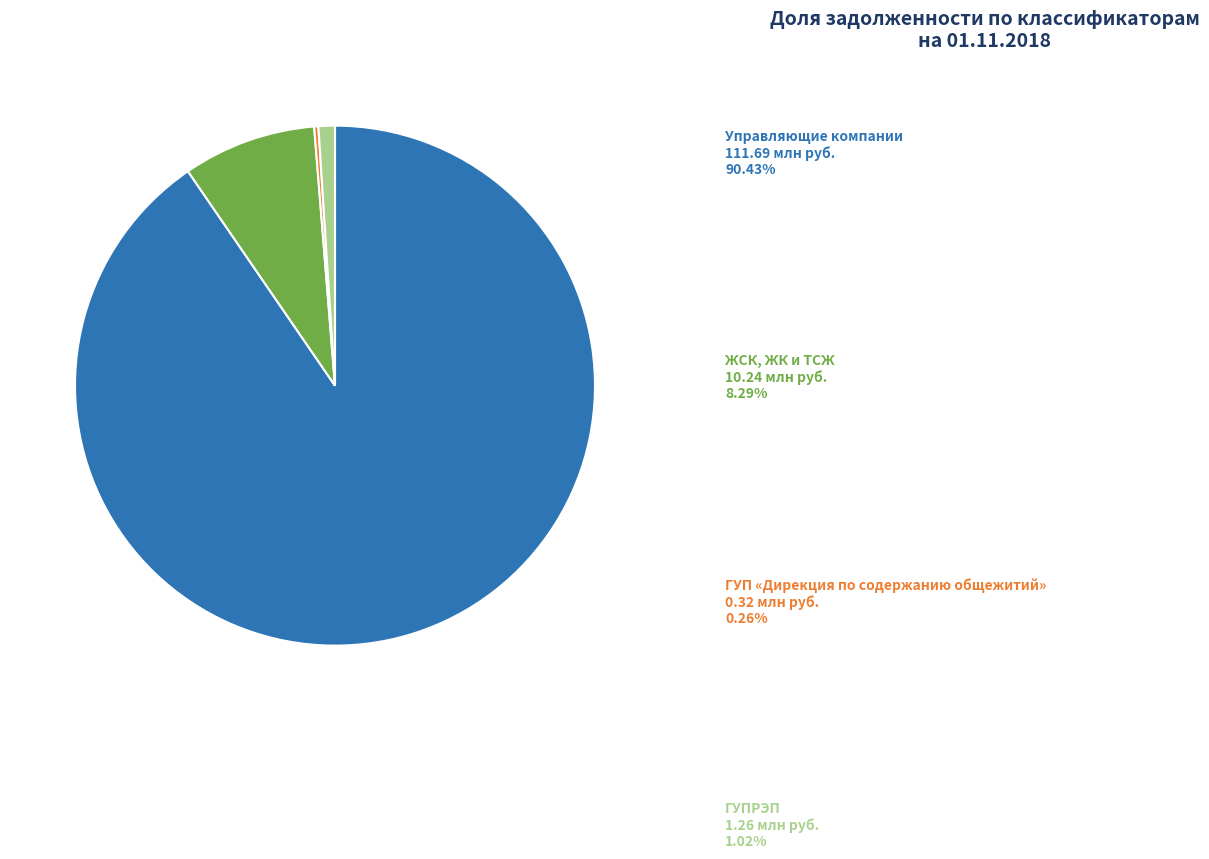

Is there a majority slice in this chart?

Yes